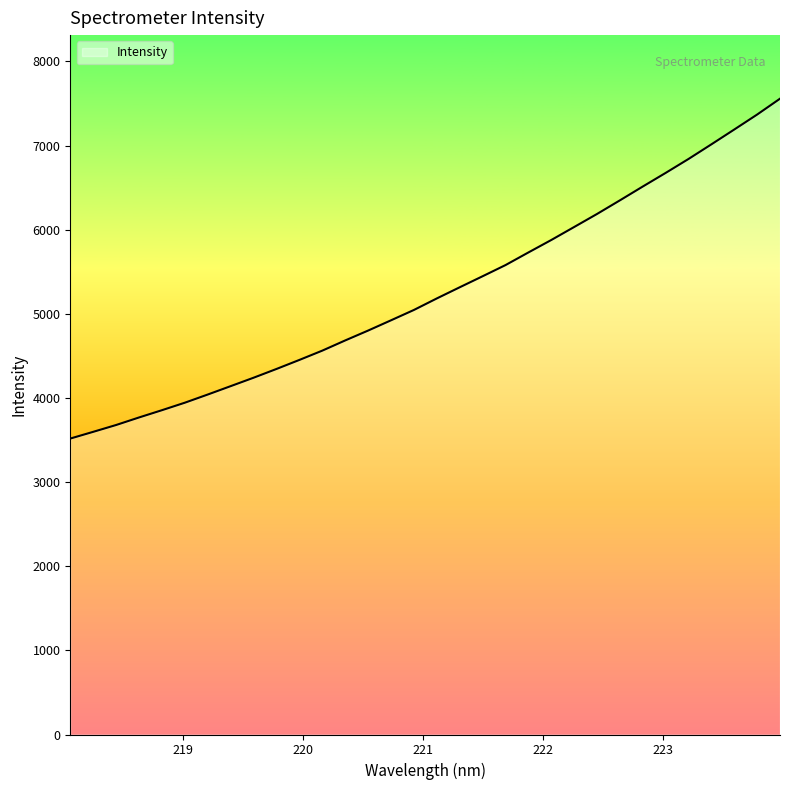

What is the smallest value displayed?

3517.8